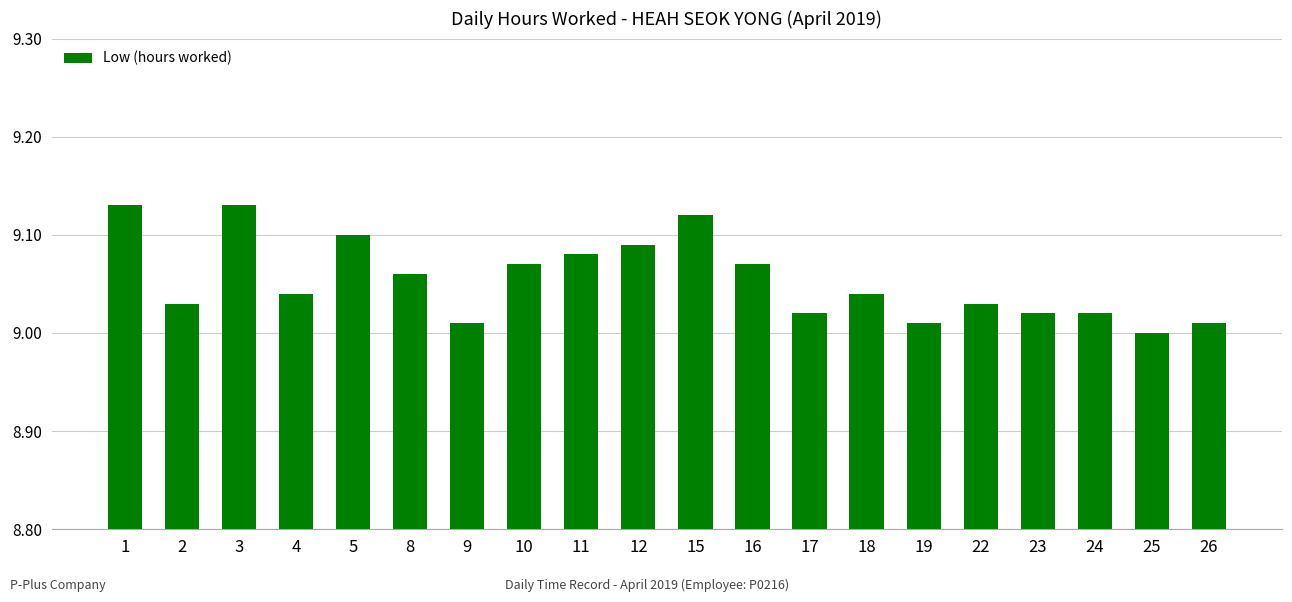

What is the sum of all values?

181.1